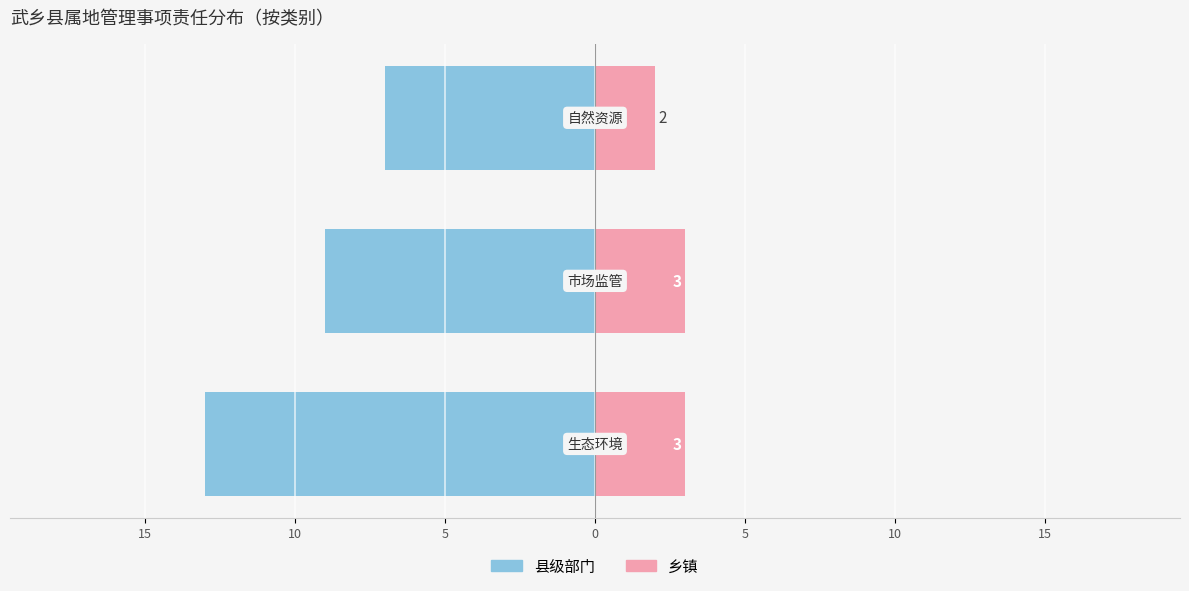

What is the difference between the maximum and minimum values in the 县级部门 series?

6